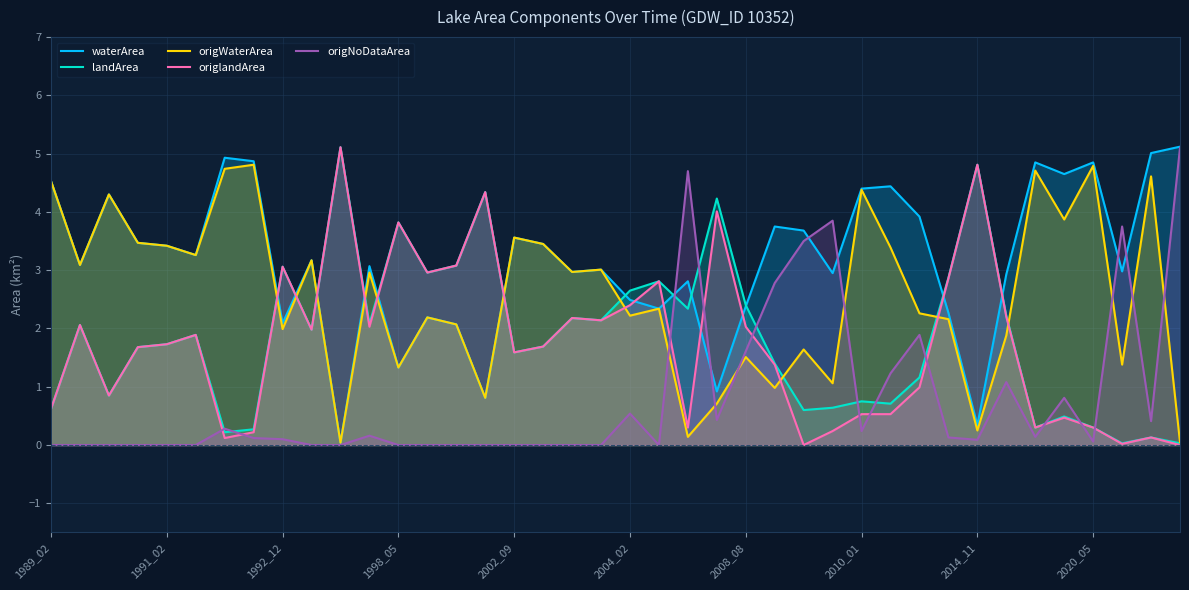

At which category does the chart reach its minimum across all series?

26